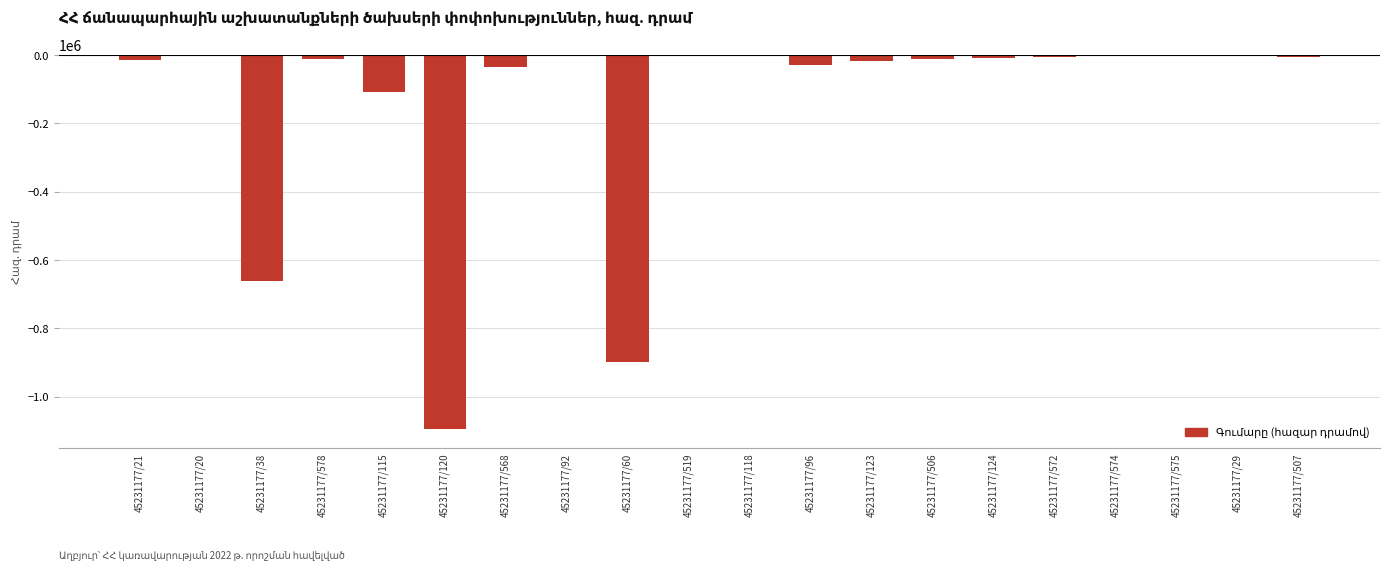

At which label is the value closest to -547559?

45231177/38